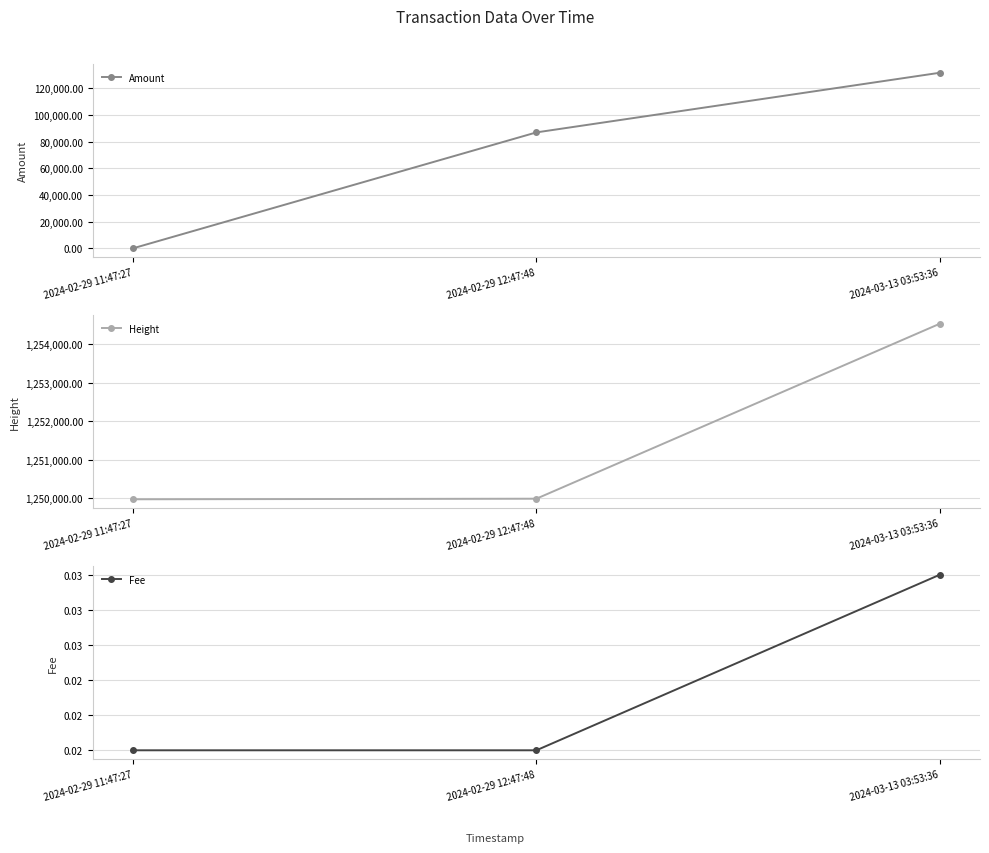

True or false: Amount has a value of 72953.0 at 2024-03-13 03:53:36.

False